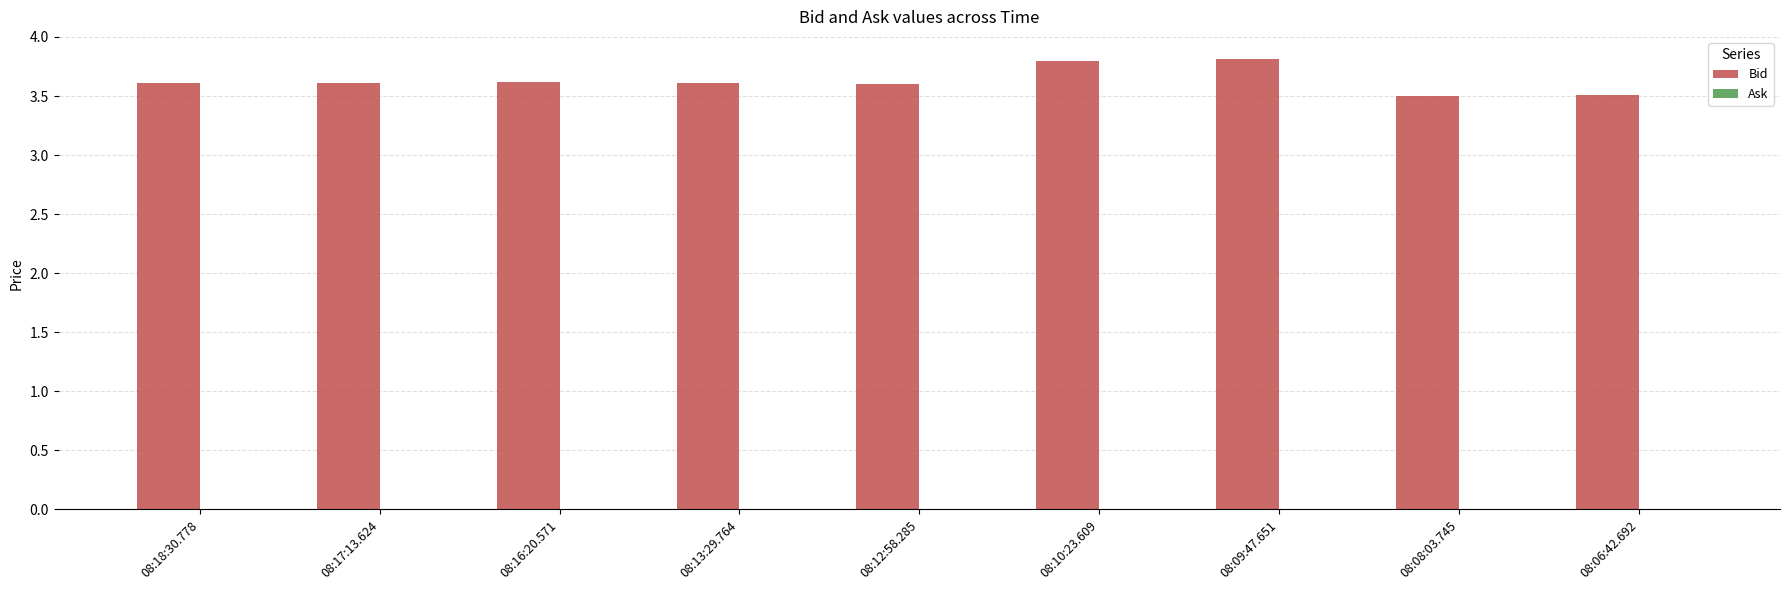

The chart shows a value of 3.5 at 08:08:03.745. True or false?

True